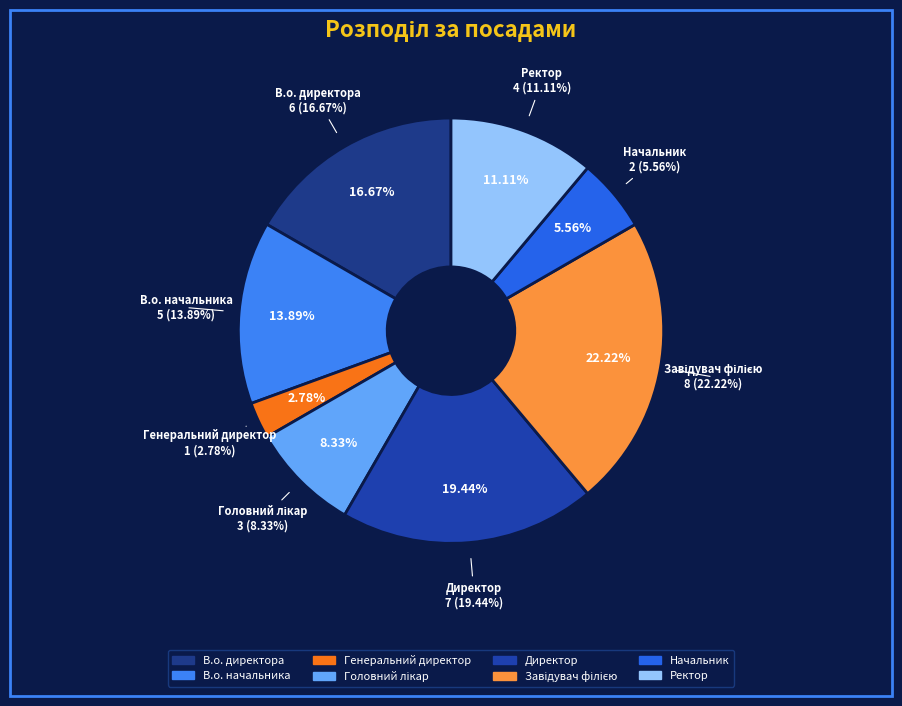

Combined, what portion of the pie is Начальник and В.о. директора?

22.2%